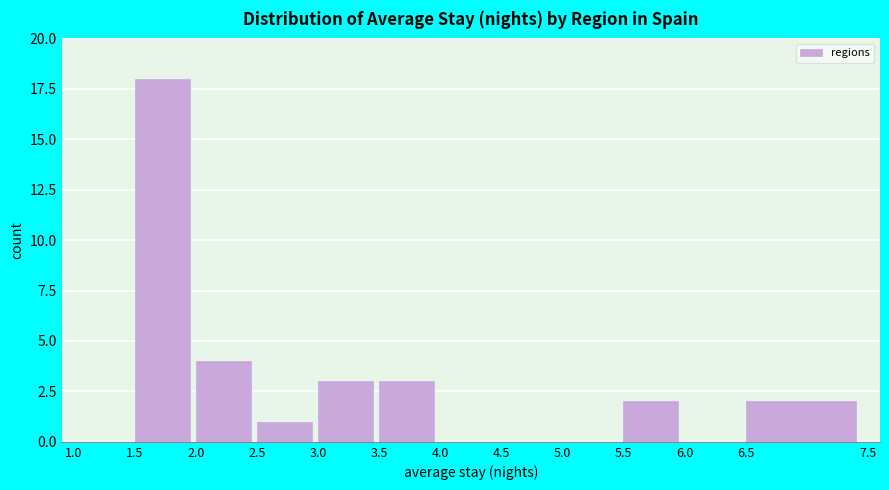

Which range on the x-axis has the tallest bar?

1.5 to 2.0